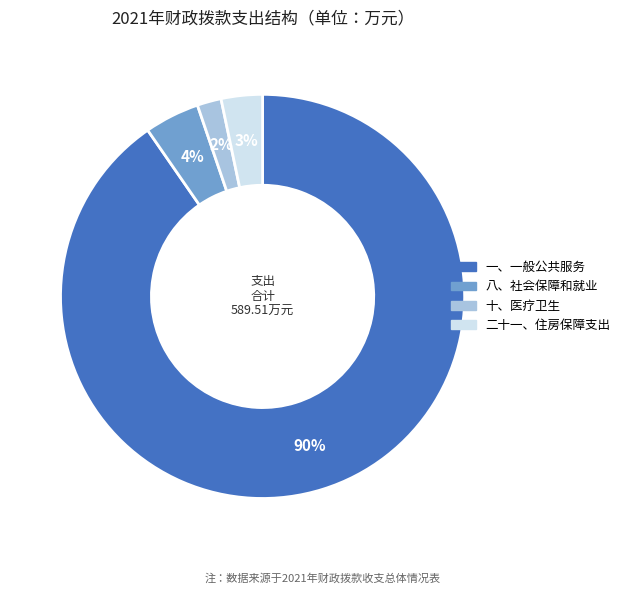

True or false: 十、医疗卫生 accounts for 2% of the total.

True